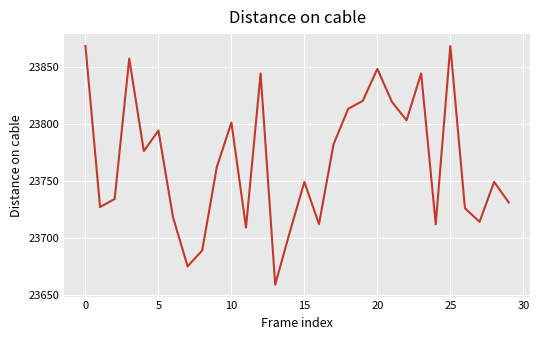

What is the difference between the maximum and minimum values?

209